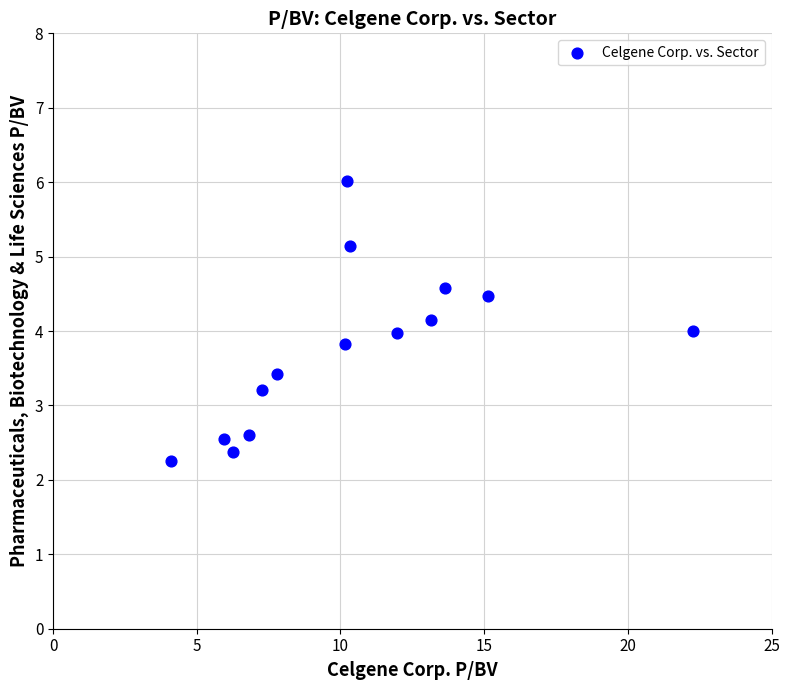

What is the range of X values (max minus min)?

18.1